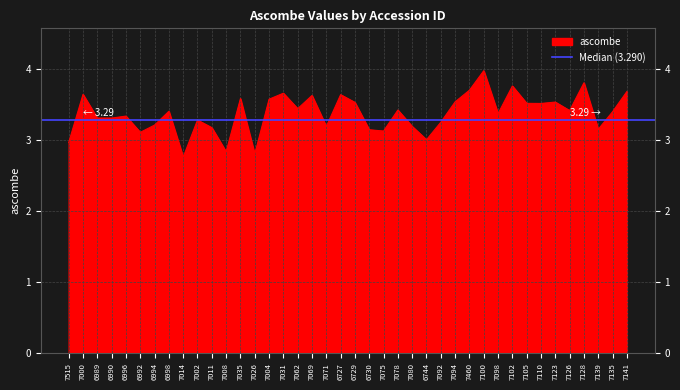

What is the value of the 2nd point from the left?

3.6